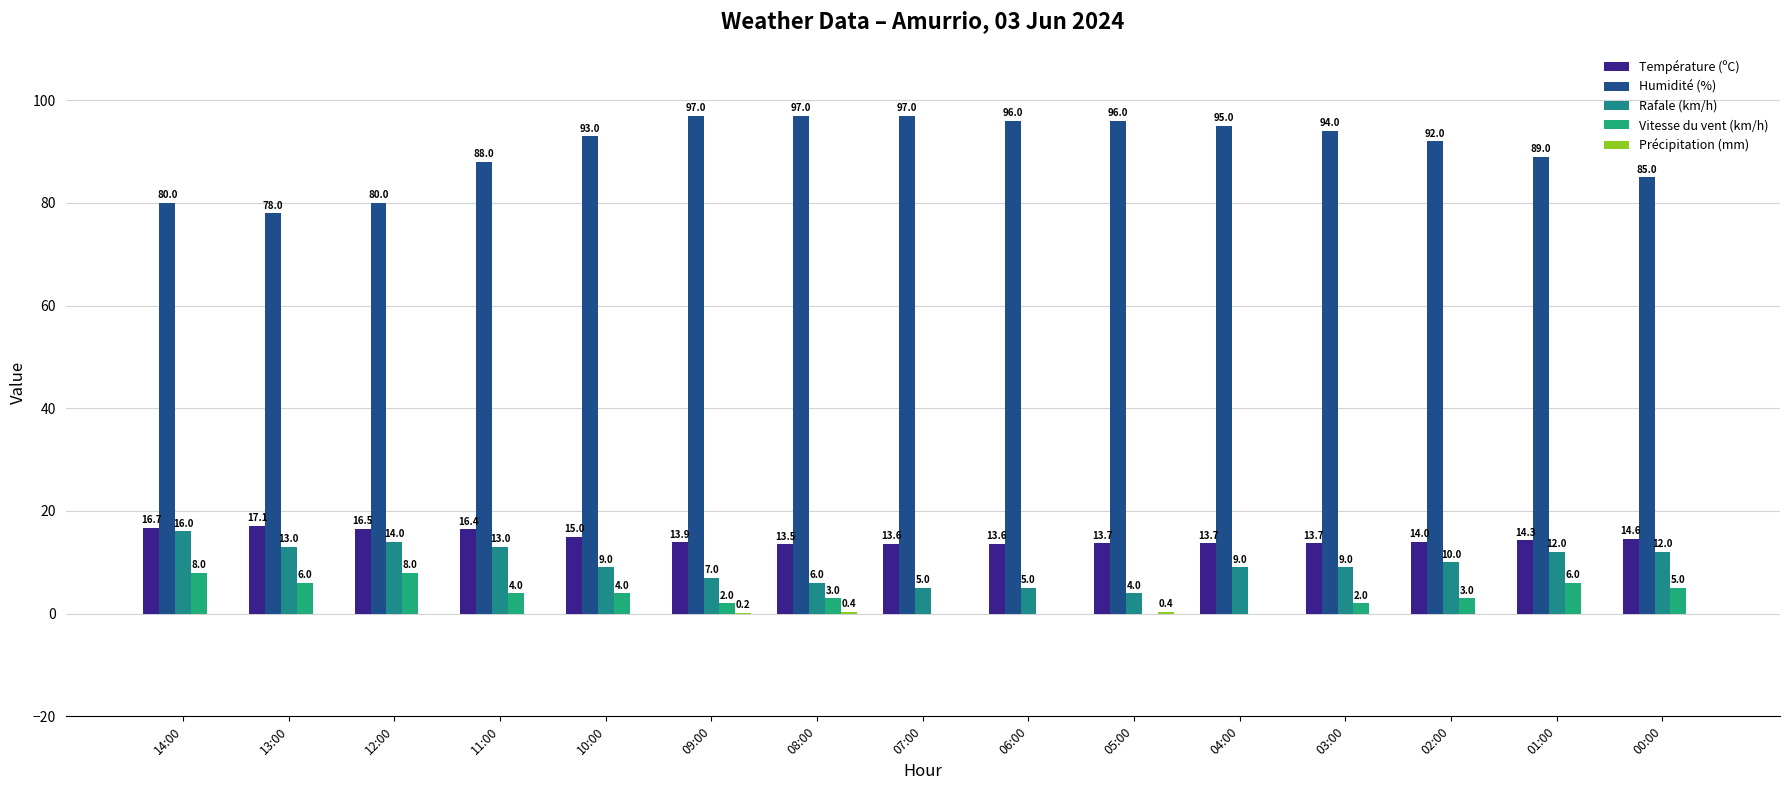

How many groups of bars are there?

15